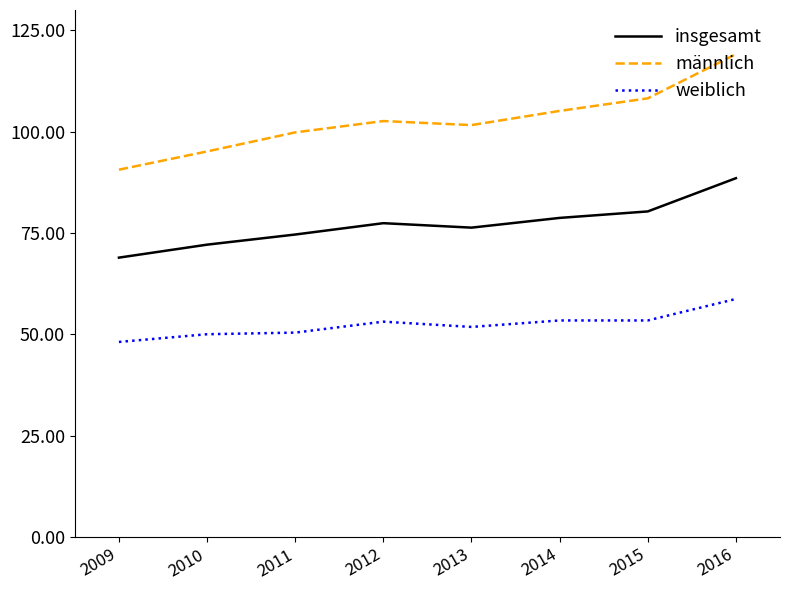

Read the insgesamt value at 2012.

77.4